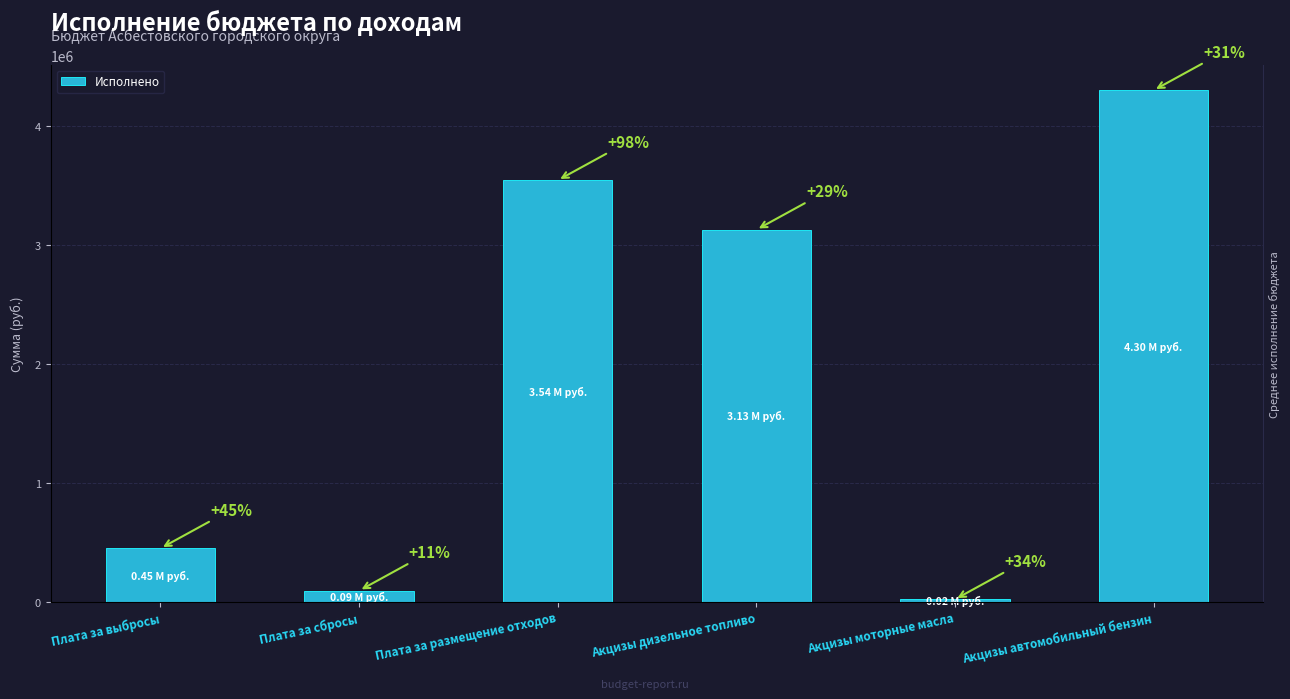

Where is the data nearest to the value 2158463?

Акцизы дизельное топливо